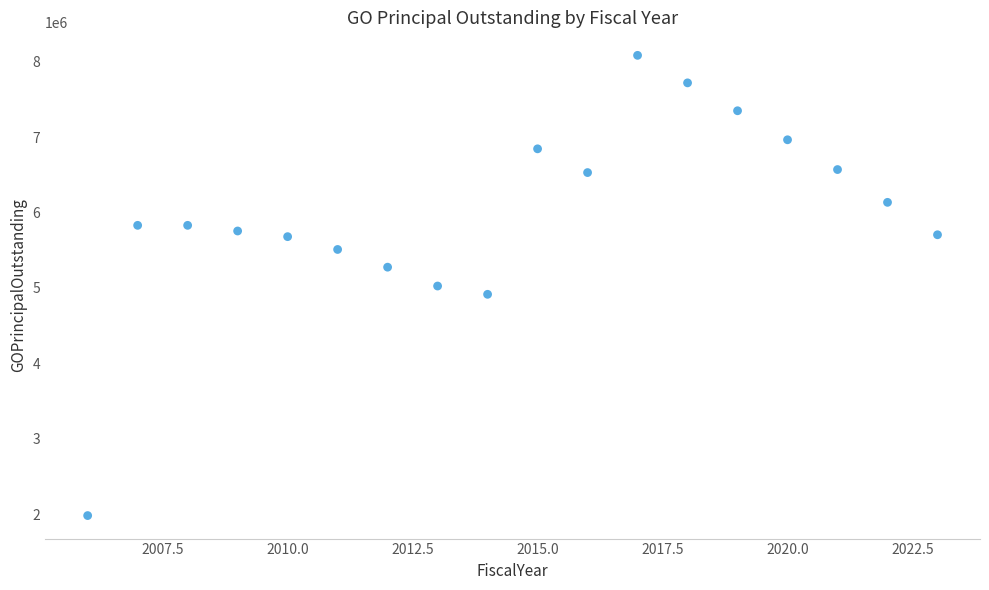

What is the range of X values (max minus min)?

17